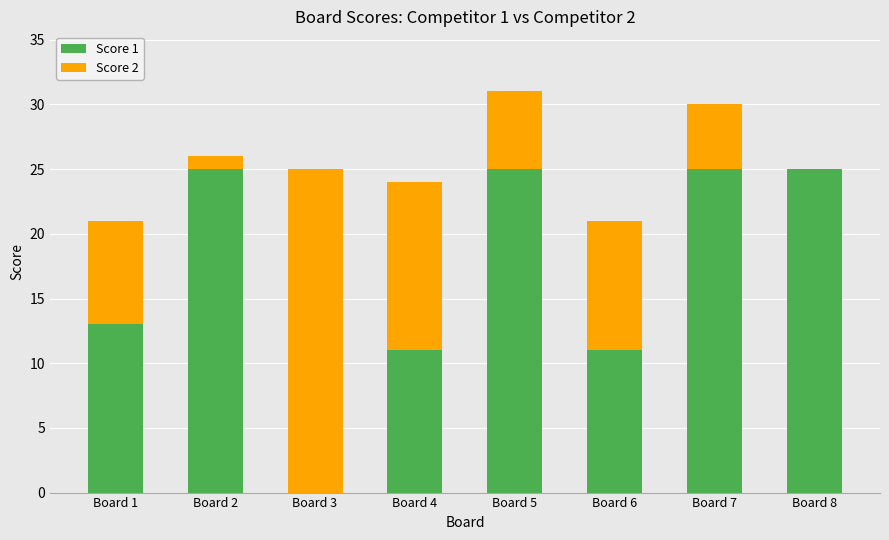

The Score 1 series shows 25 at Board 8. True or false?

True